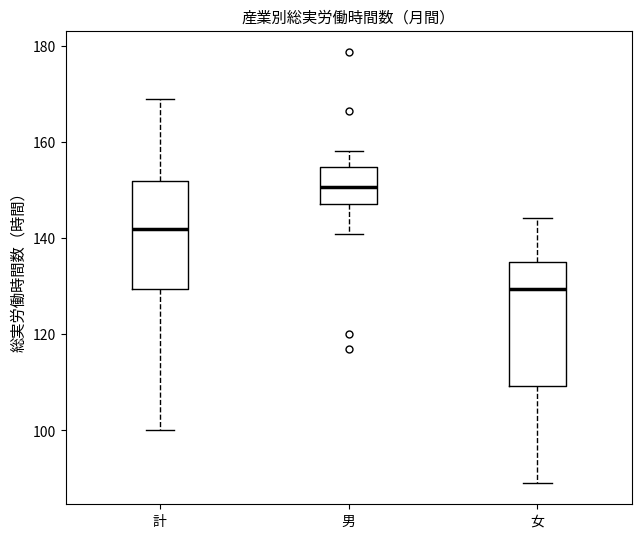

Which box is the tallest, from its lower edge to its upper edge?

女